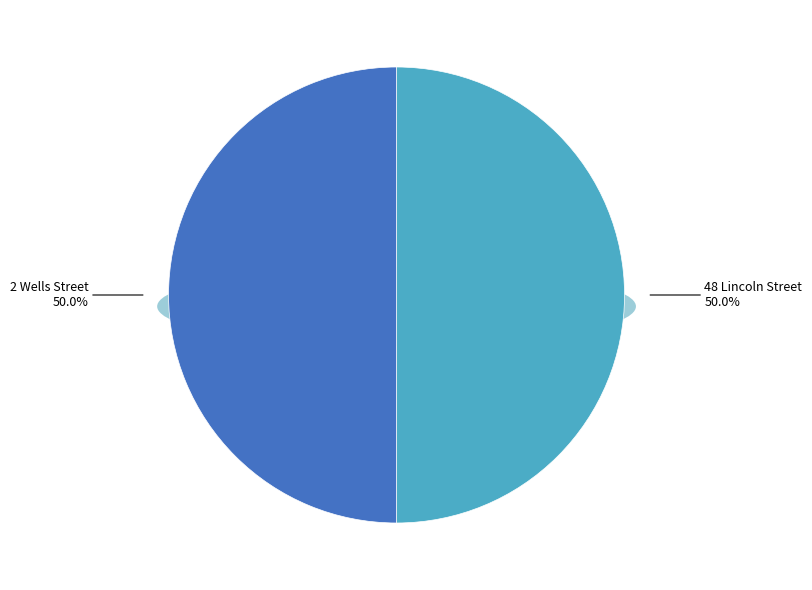

Do 48 Lincoln Street and 2 Wells Street together represent more than half of the pie?

Yes